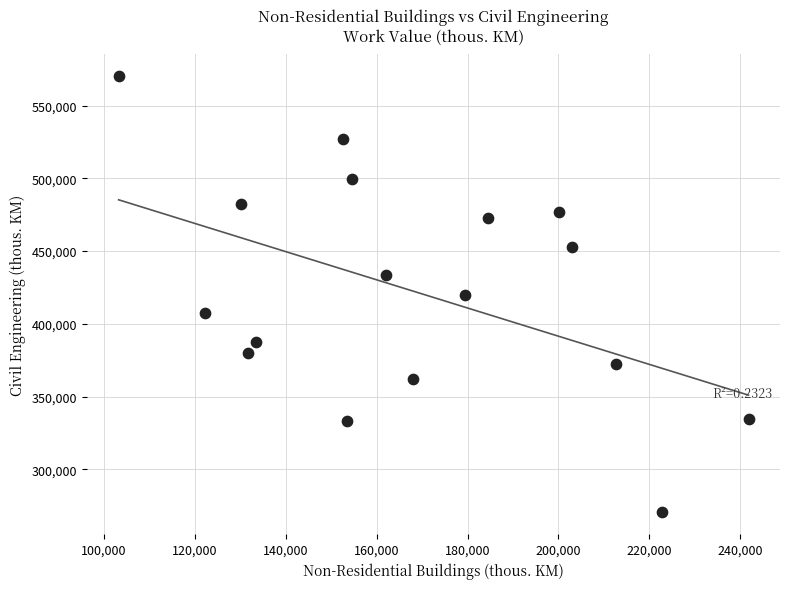

What is the range of X values (max minus min)?

138588